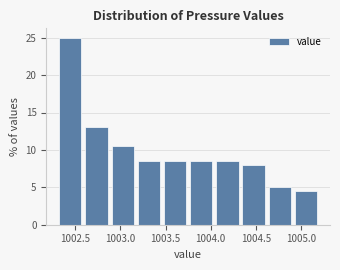

What is the height of the bar covering 1003.17 to 1003.46 on the x-axis? Neither the bar edges nor the heights are printed on the chart, so give them approximately, as read against the axes.

8.5